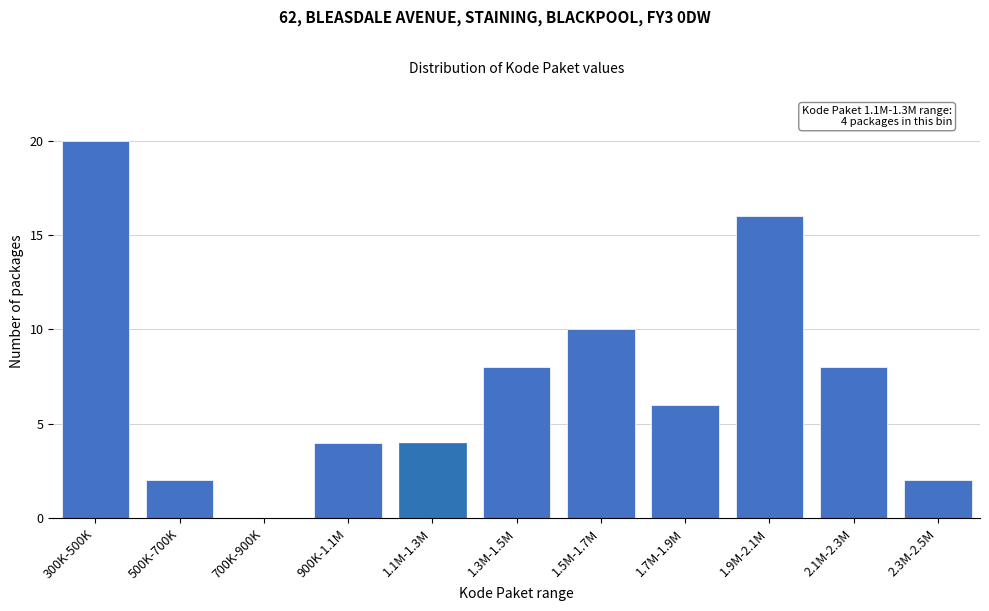

Reading left to right, what are all the values shown in this chart?

300K-500K=20	500K-700K=2	700K-900K=0	900K-1.1M=4	1.1M-1.3M=4	1.3M-1.5M=8	1.5M-1.7M=10	1.7M-1.9M=6	1.9M-2.1M=16	2.1M-2.3M=8	2.3M-2.5M=2